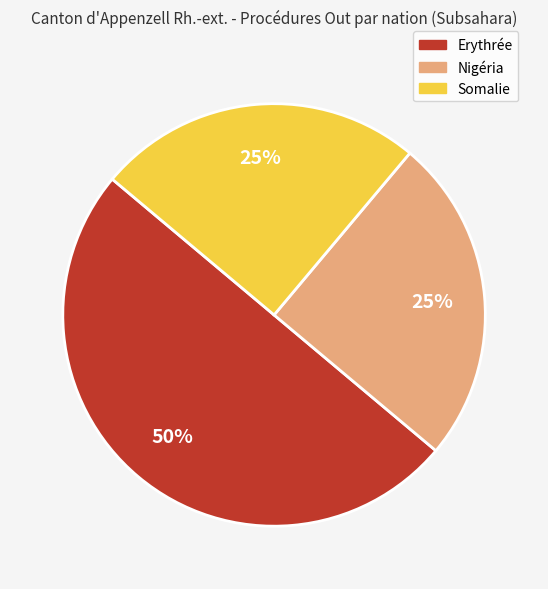

Do Somalie and Erythrée together represent more than half of the pie?

Yes